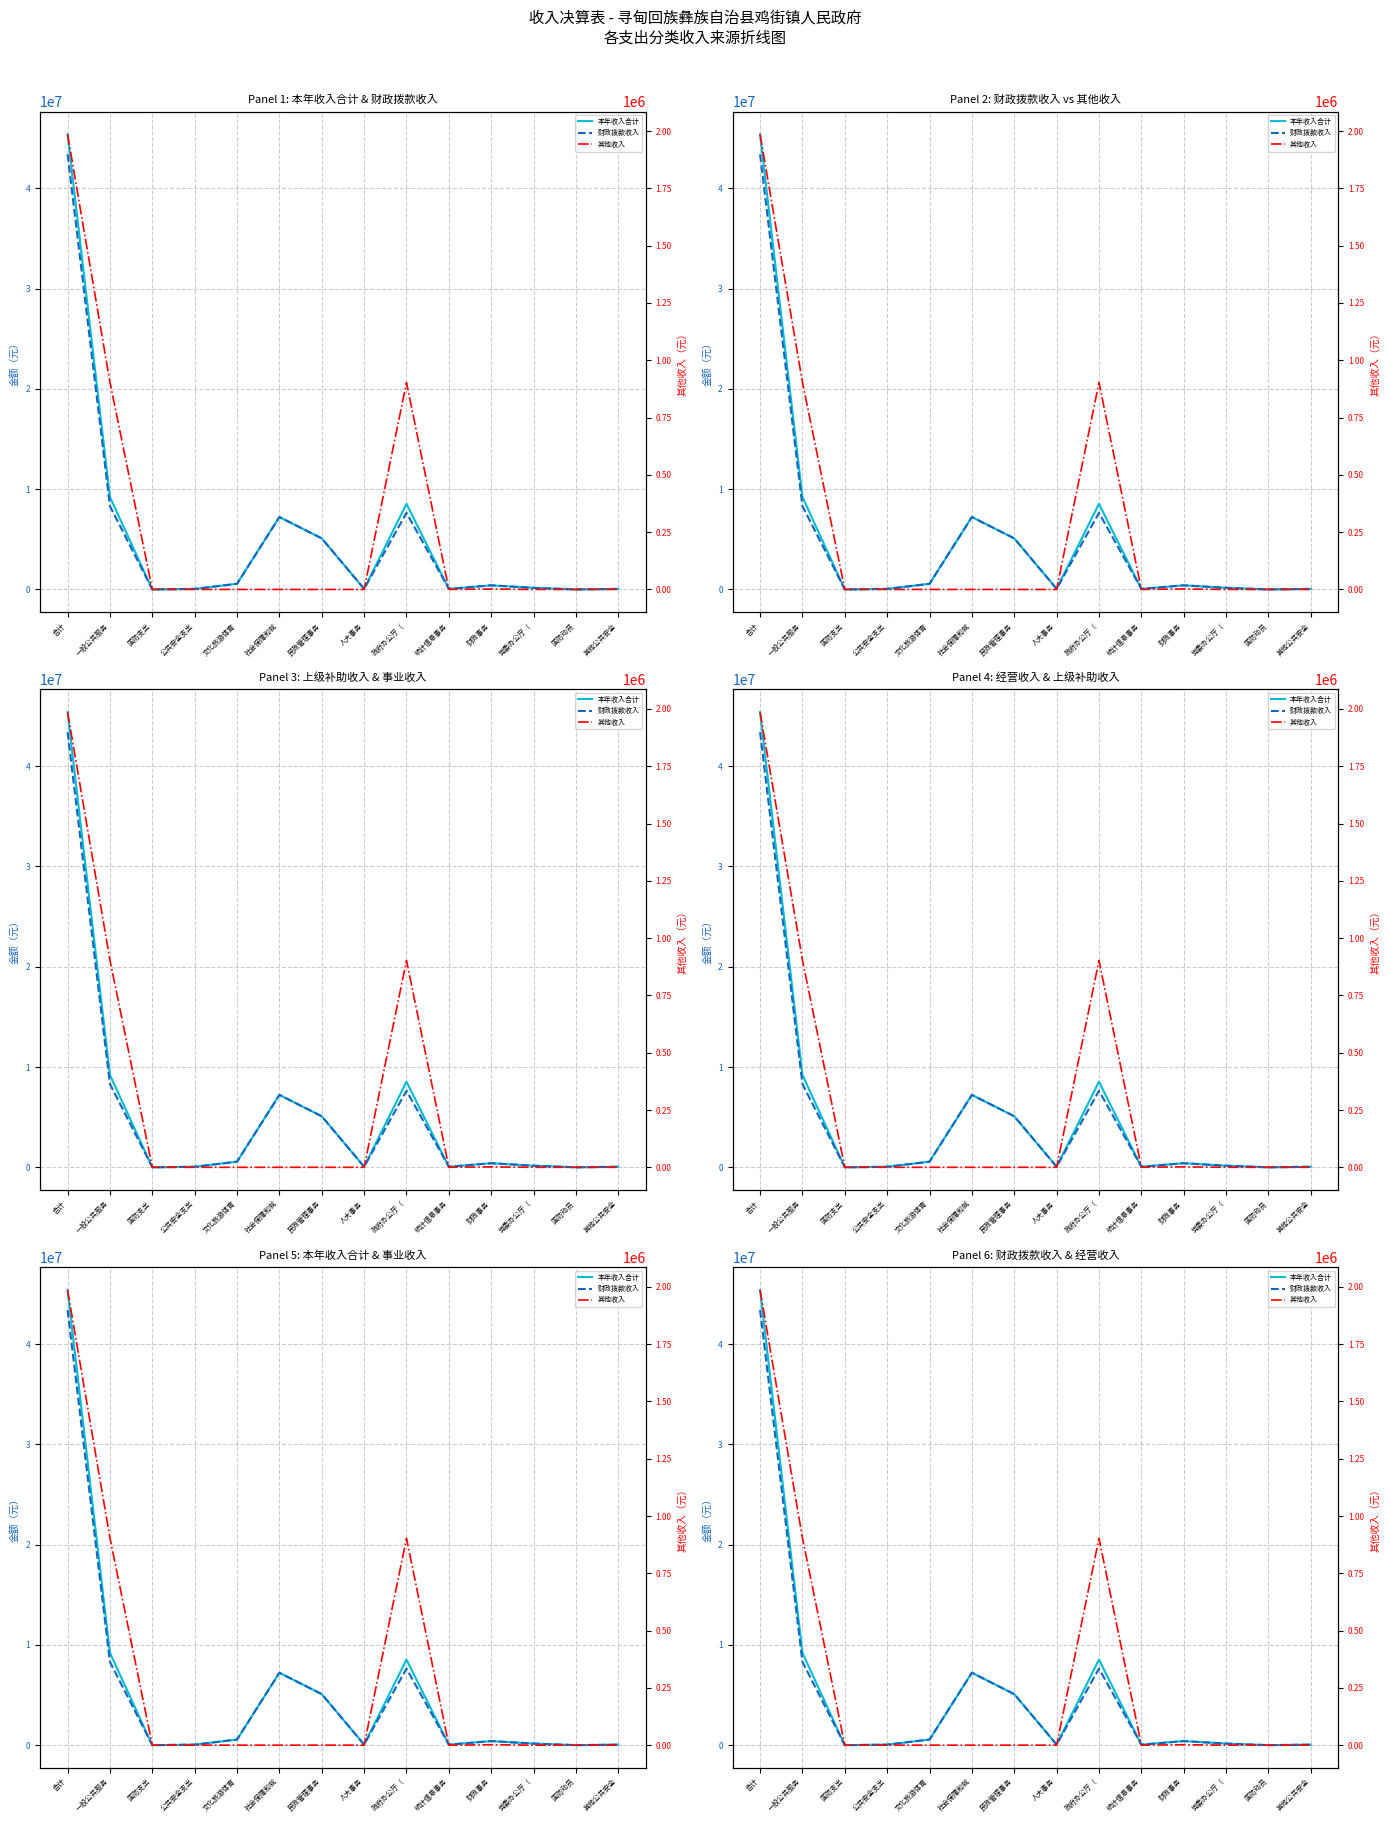

What is the highest value of the 其他收入 series?

1986038.3